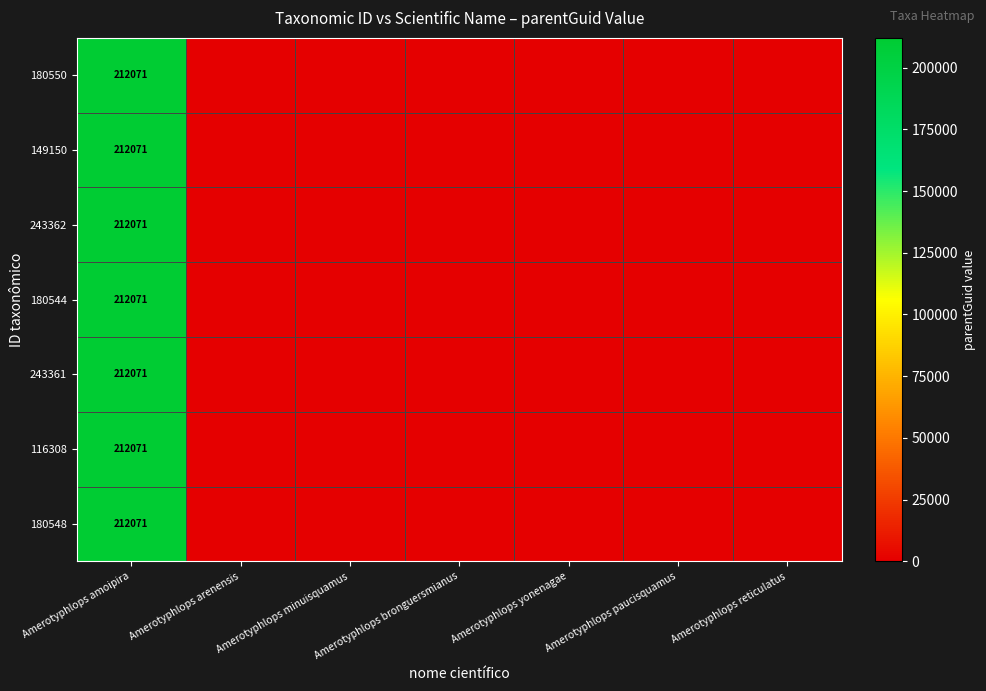

The value of 149150 at Amerotyphlops amoipira is 56912. True or false?

False